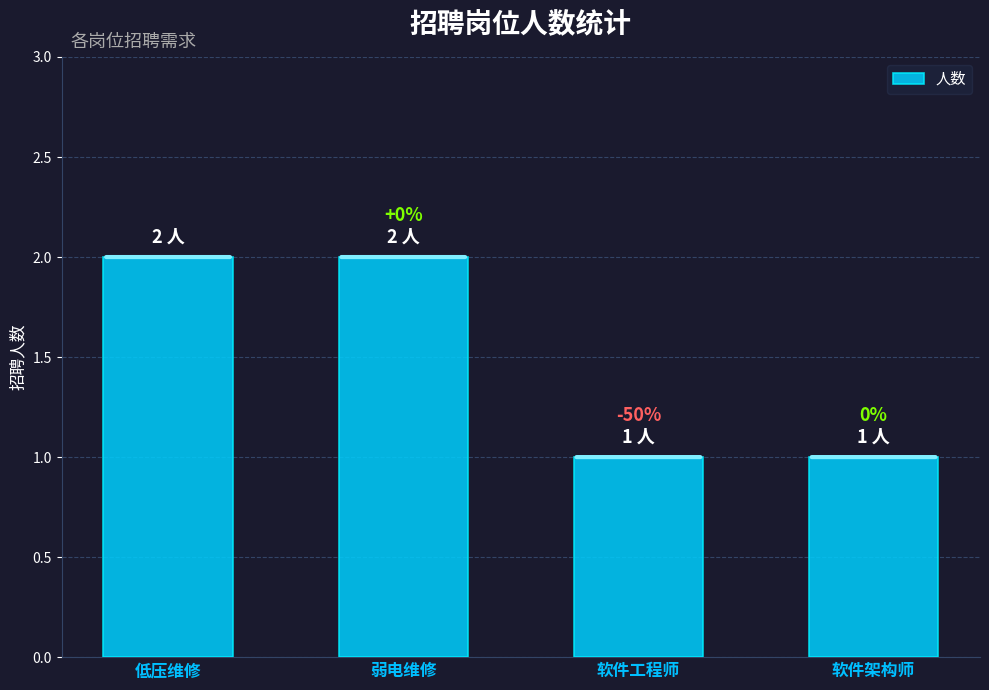

Does the chart contain any negative values?

No